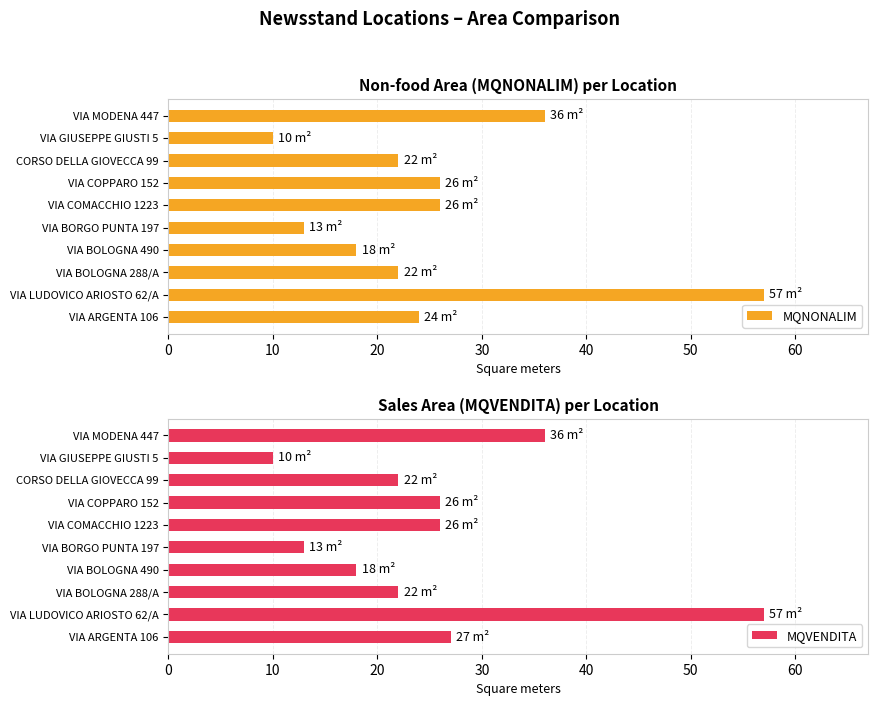

The MQNONALIM series shows 24 at VIA ARGENTA 106. True or false?

True